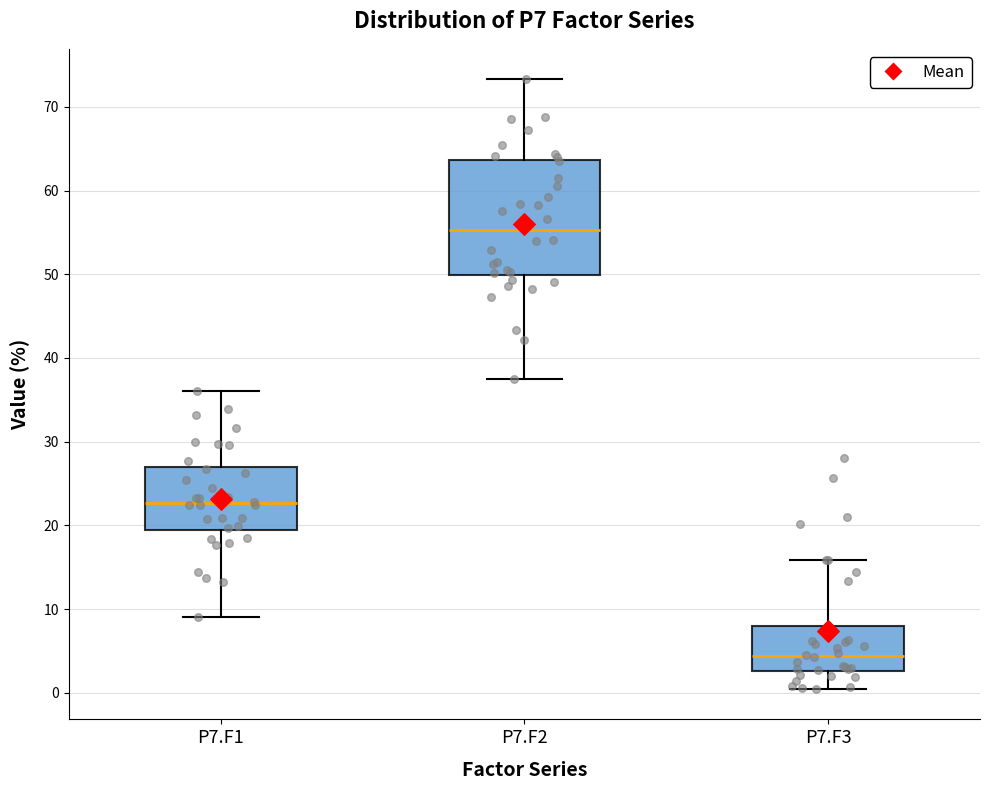

Which box is the tallest, from its lower edge to its upper edge?

P7.F2